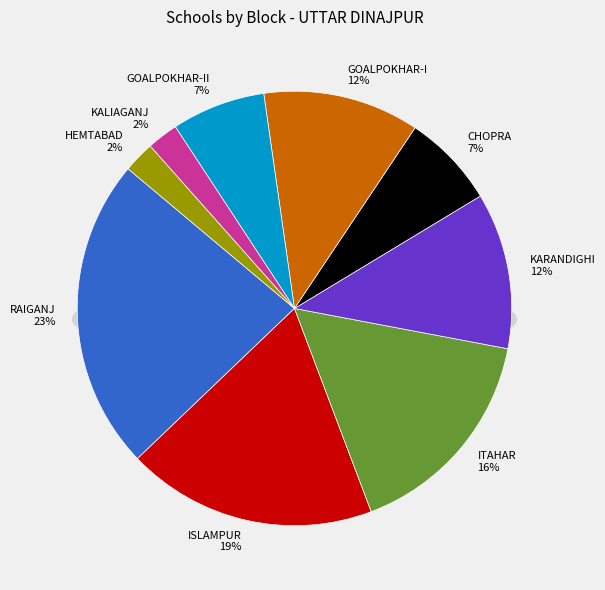

Does HEMTABAD account for over 50% of the chart?

No